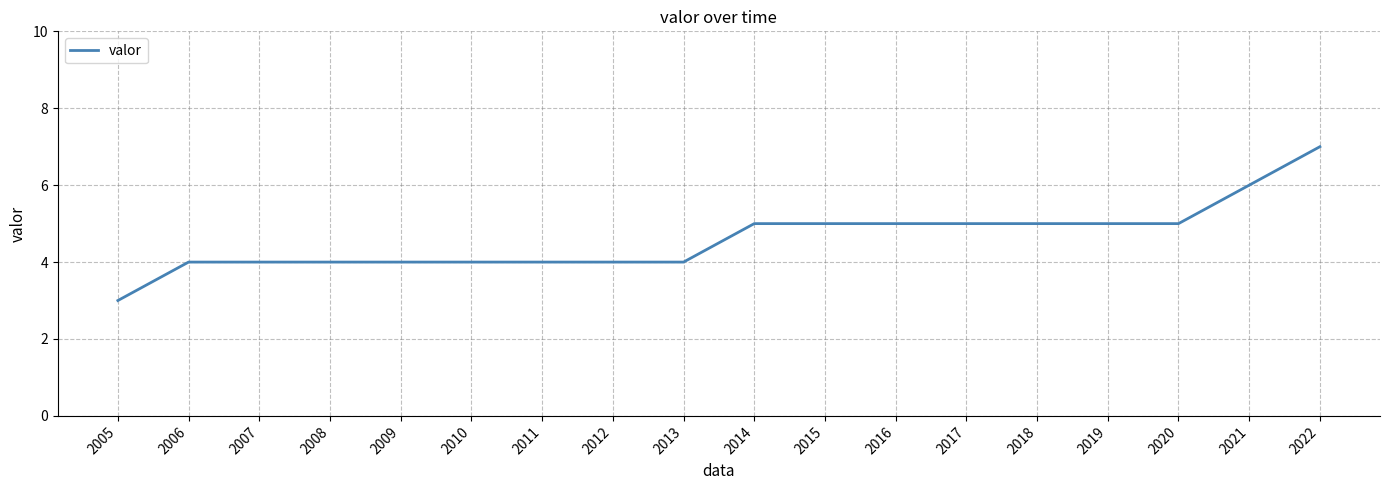

What is the smallest value displayed?

3